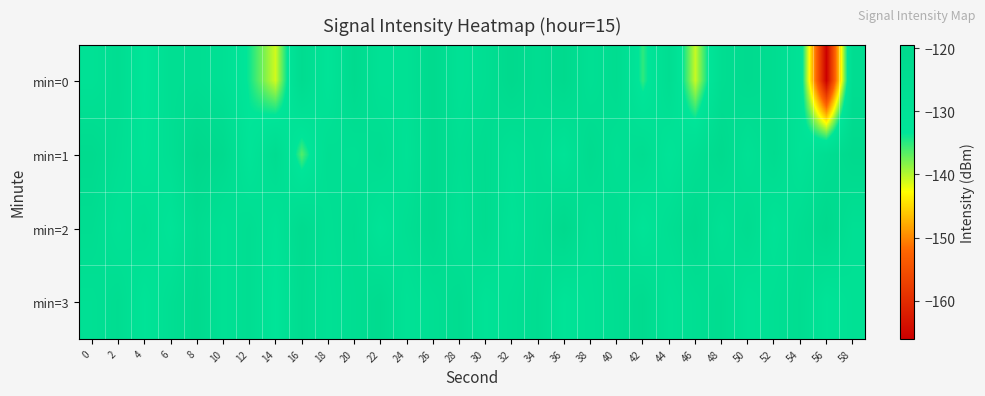

What is the greatest value displayed?

-119.4